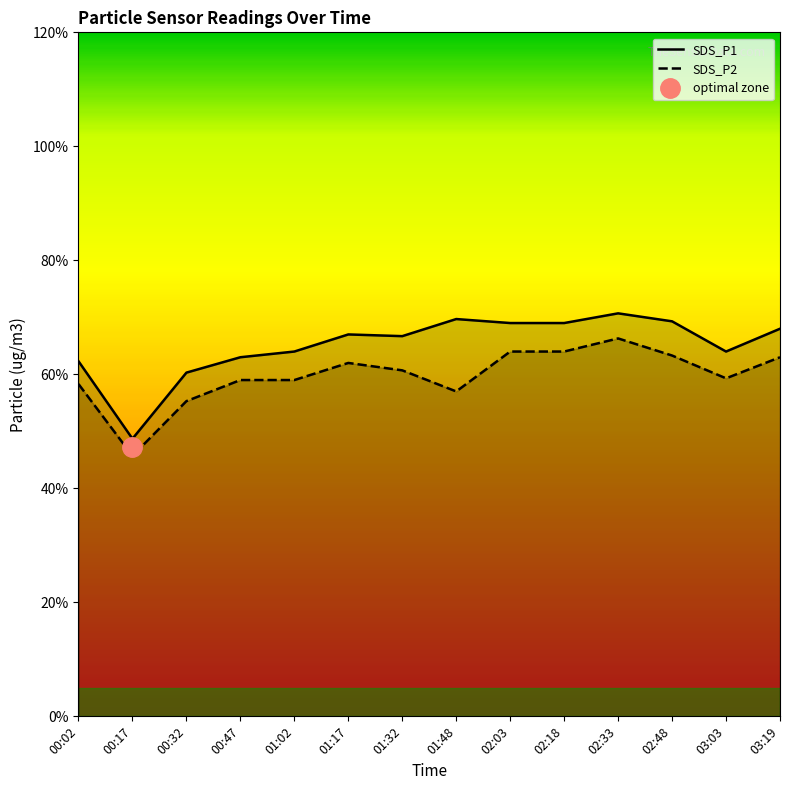

True or false: SDS_P1 and SDS_P2 intersect in this chart.

False